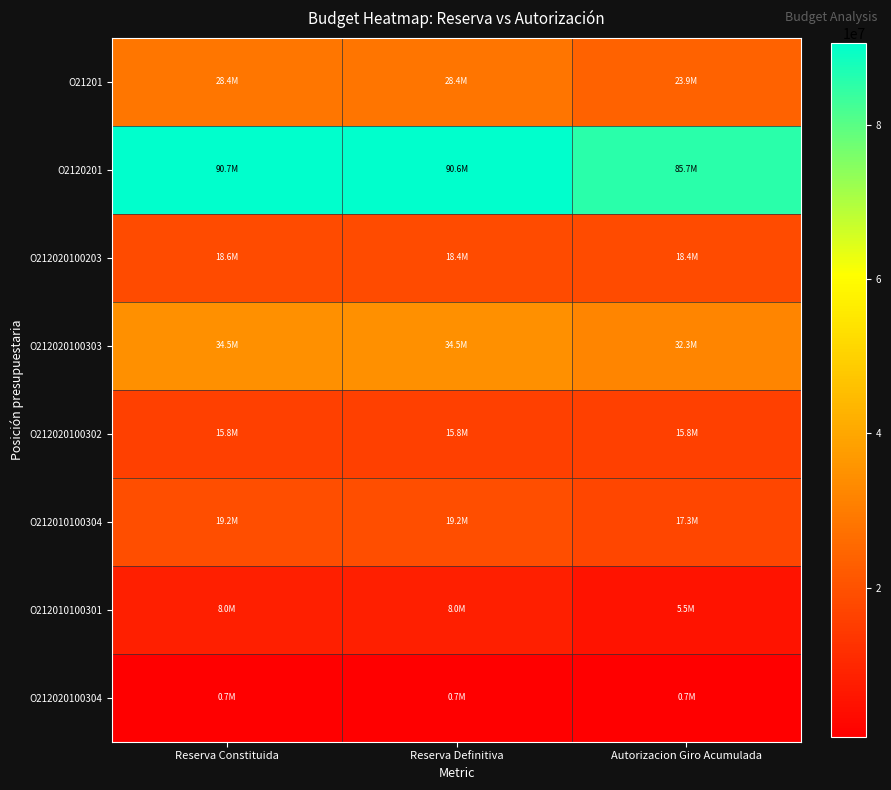

At how many categories does at least one series exceed 49495641?

3